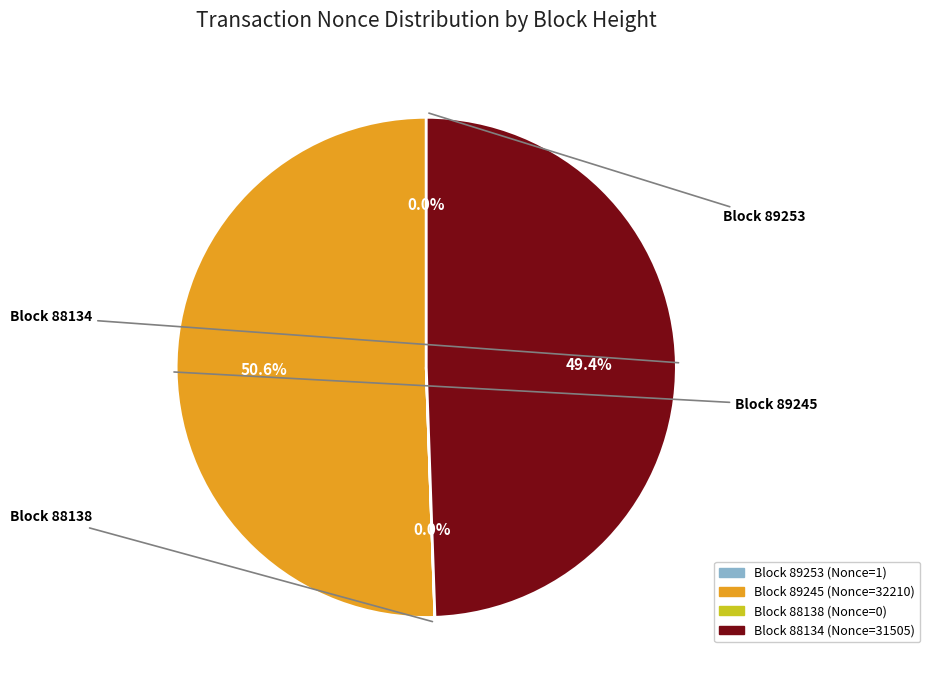

Is there a majority slice in this chart?

Yes